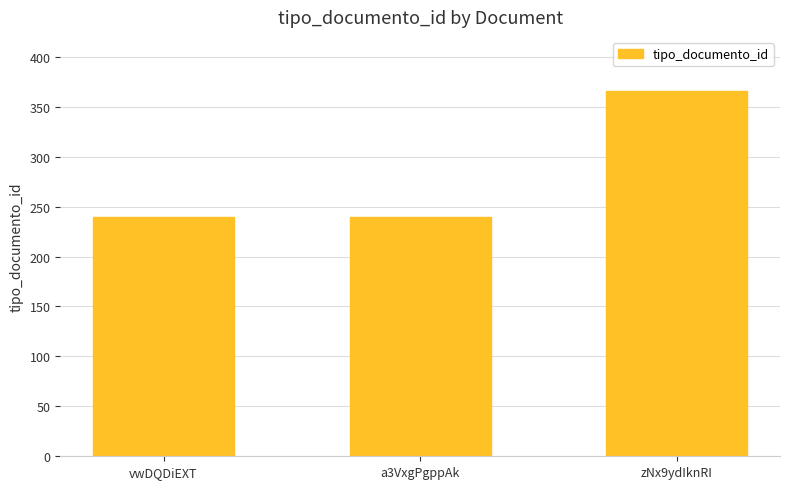

What is the sum of all values?

846